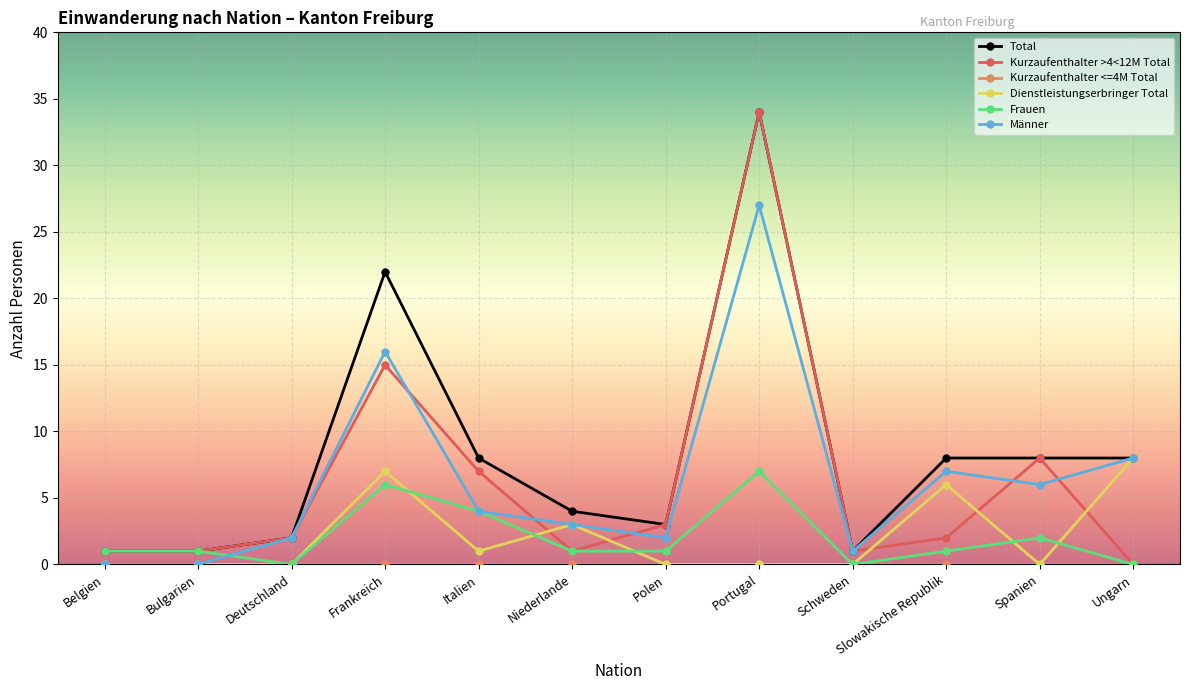

Is the value of Frauen at Niederlande greater than the value of Total at Deutschland?

No